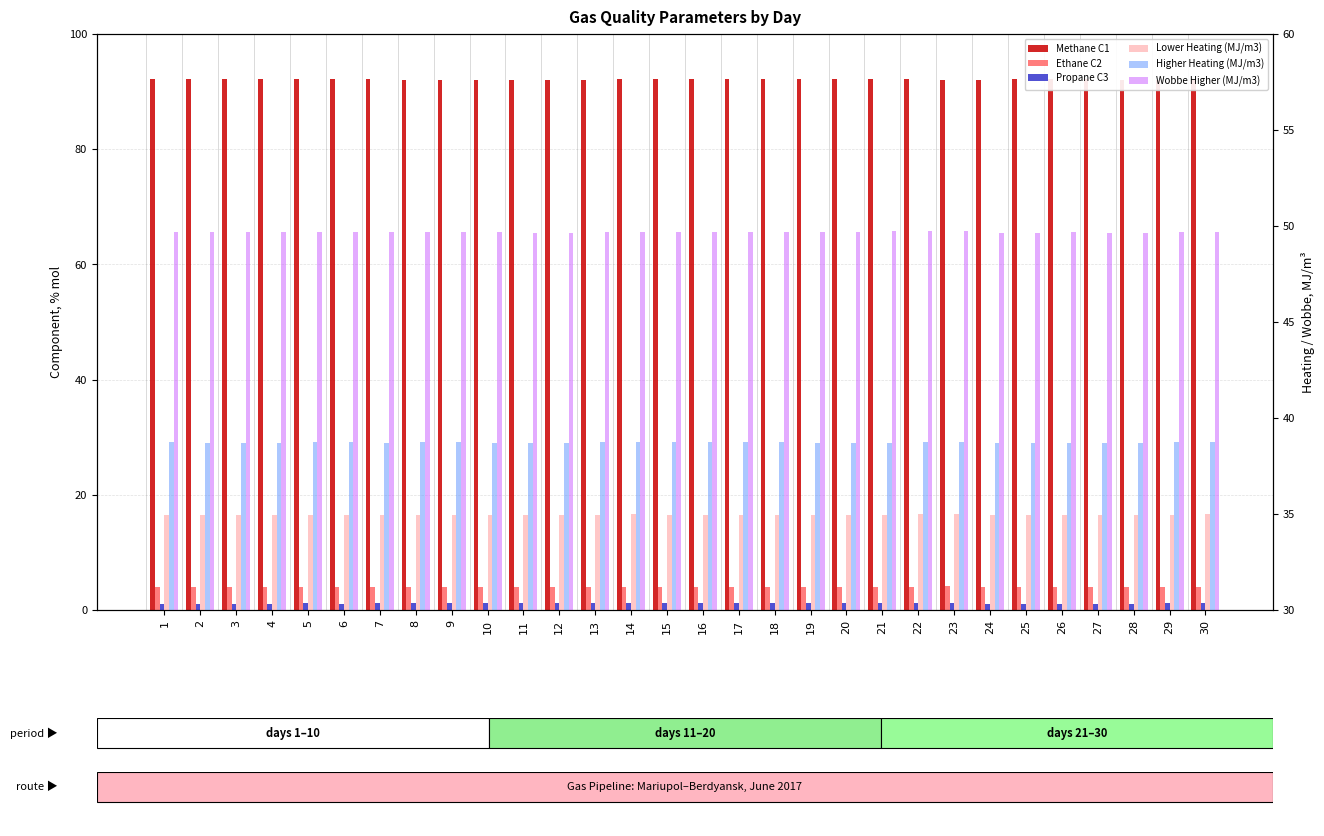

What is the spread (max minus min) of values at 8?

90.9